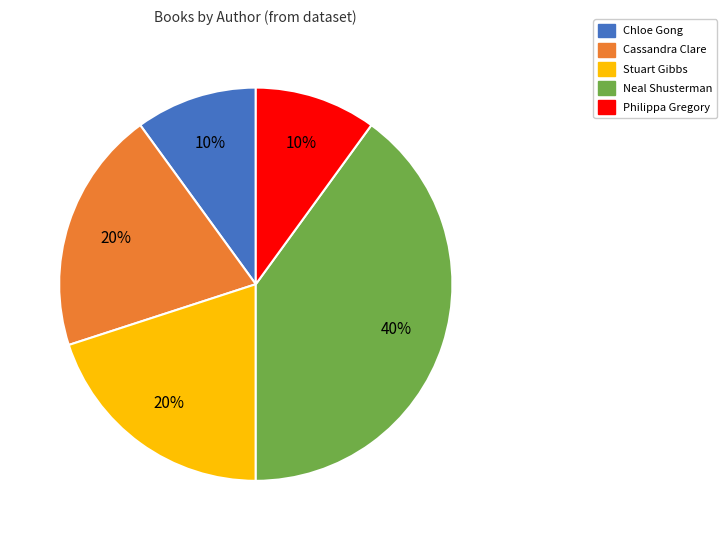

To the nearest percent, what is the average slice percentage?

20%